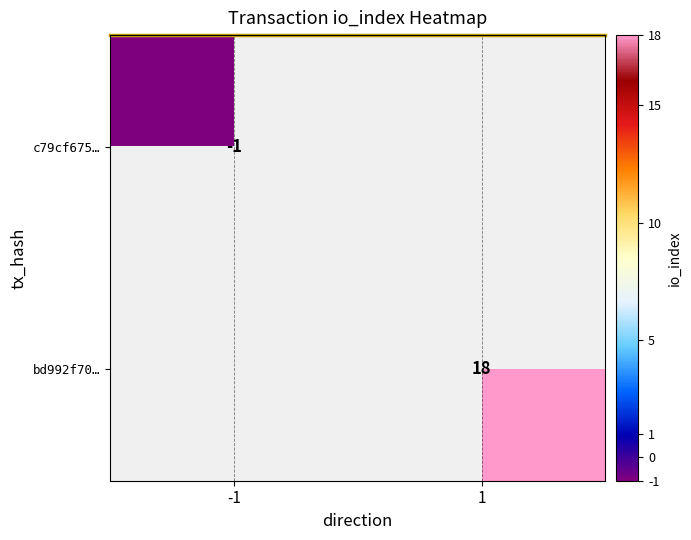

Is it true that bd992f70… equals 7 at 1?

False